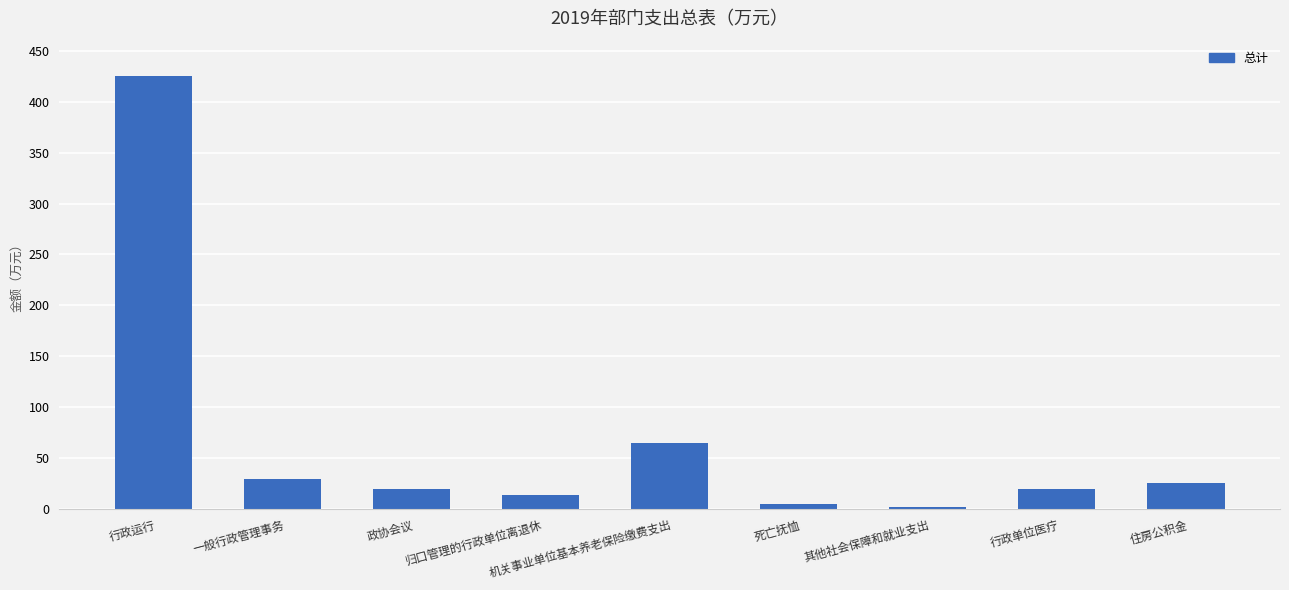

What is the label of the 9th bar from the left?

住房公积金